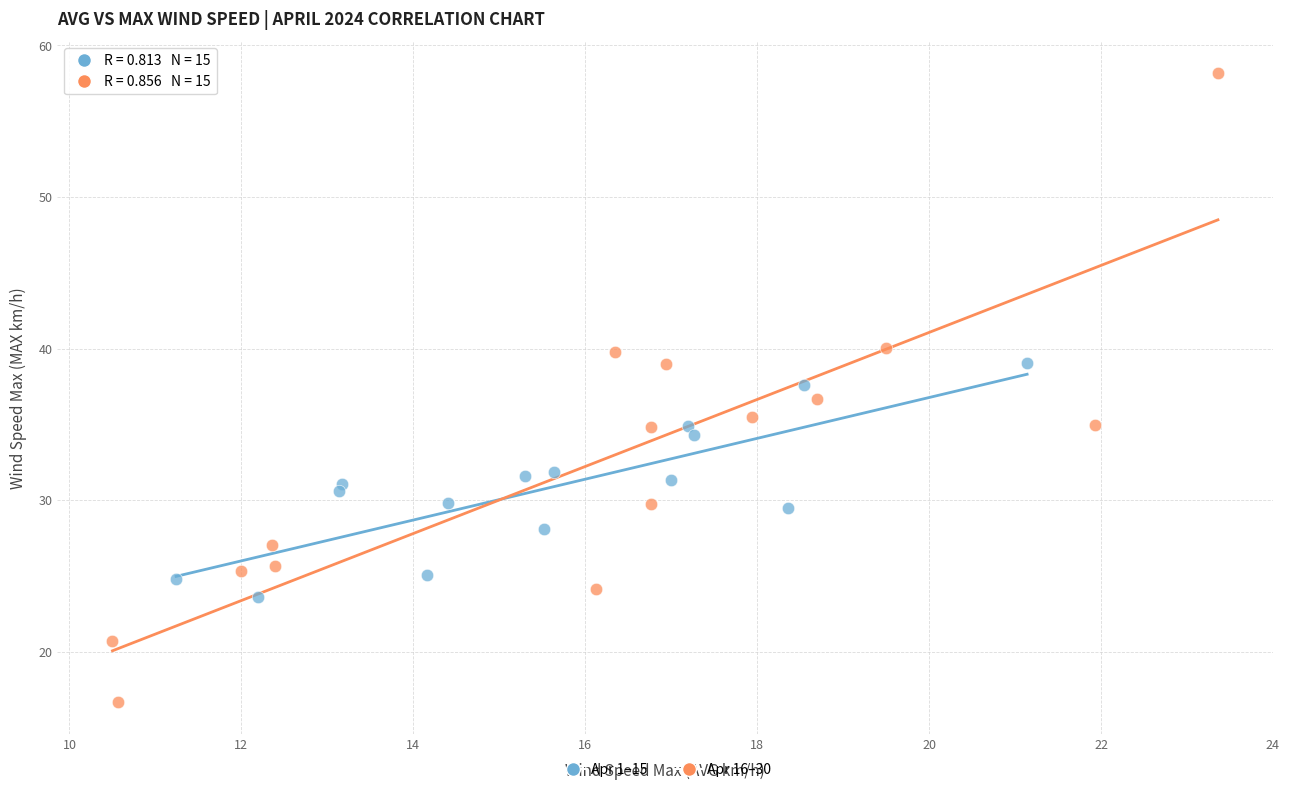

Which series contains the highest Y value?

Apr 16–30